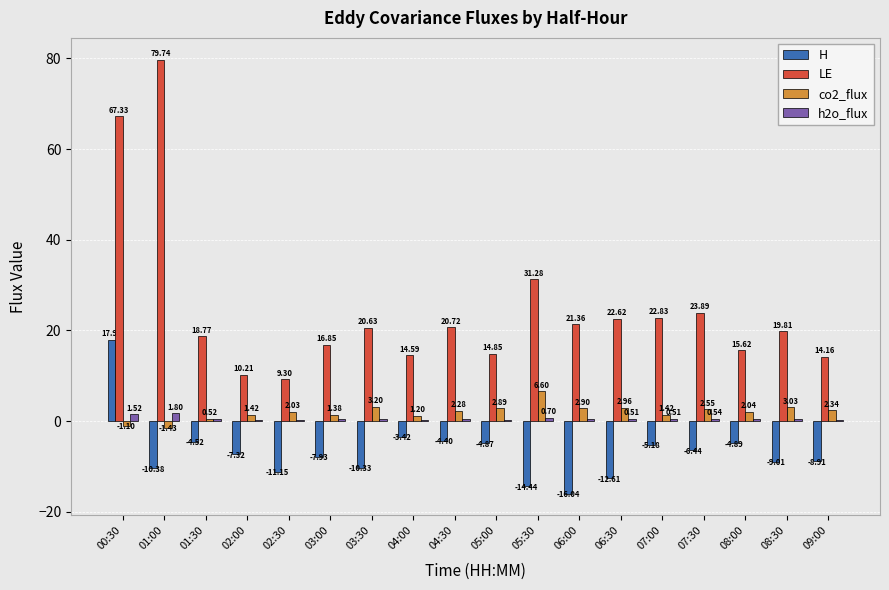

What is the spread (max minus min) of values at 01:00?

90.1